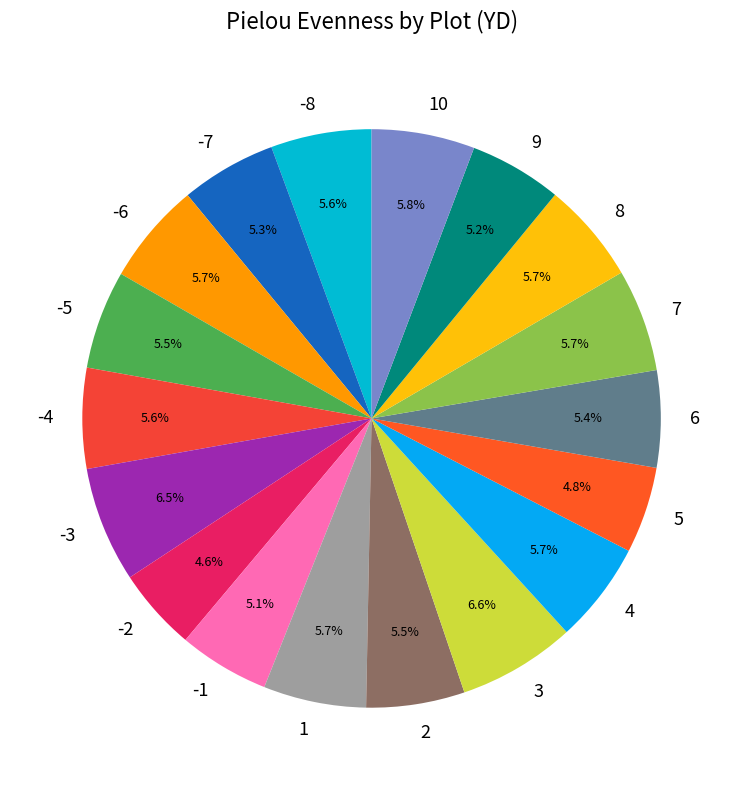

Which has a higher value, -3 or 2?

-3